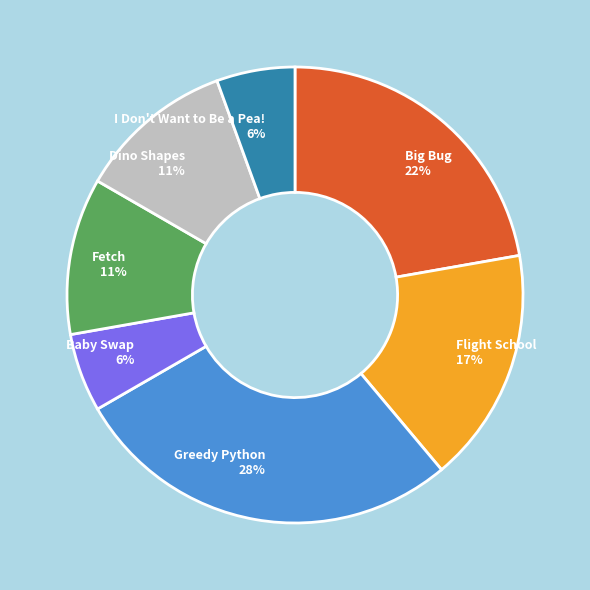

Count the number of slices in the pie.

7